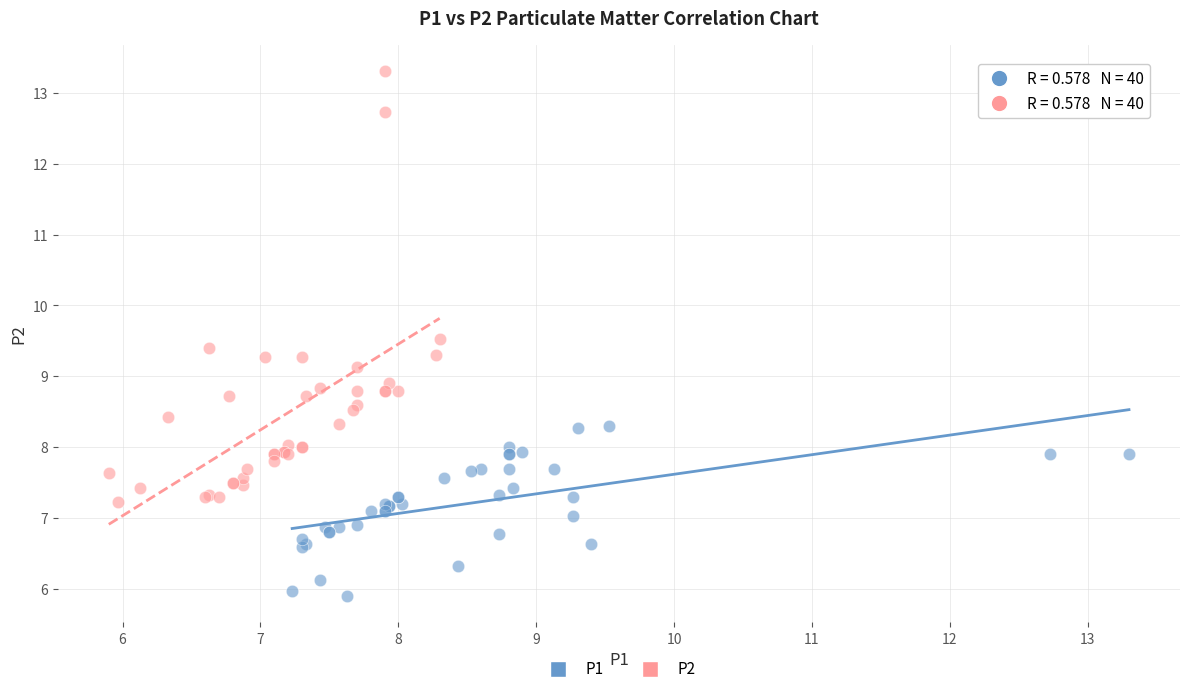

Which series has the widest spread of Y values?

P2